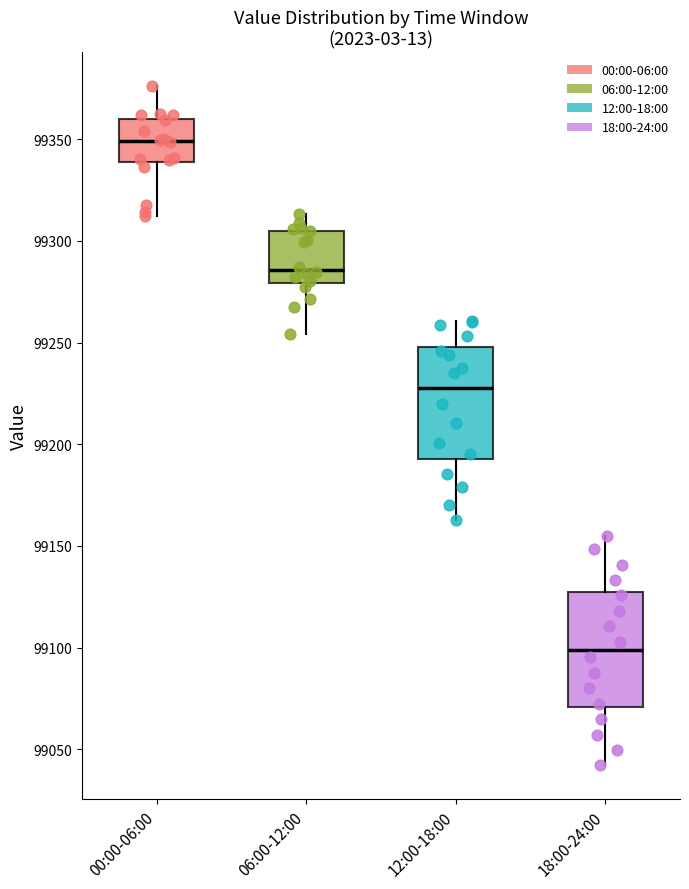

Reading left to right, read every box against the y-axis: the position of its median line, the range the box covers, and the ends of its whiskers. The values are not printed on the chart, so give them approximately, as read against the axis.

00:00-06:00: median 99350, box 99340 to 99360, whiskers 99310 to 99375
06:00-12:00: median 99285, box 99280 to 99305, whiskers 99255 to 99315
12:00-18:00: median 99225, box 99195 to 99250, whiskers 99165 to 99260
18:00-24:00: median 99100, box 99070 to 99130, whiskers 99040 to 99155